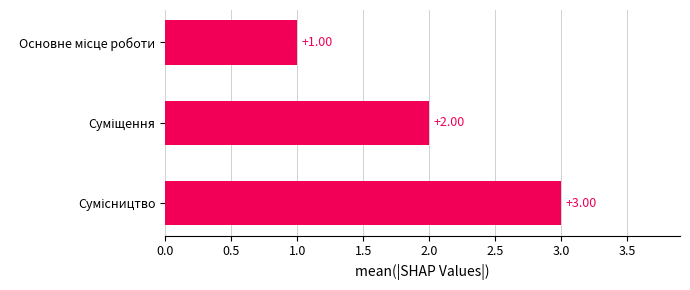

What is the sum of all values?

6